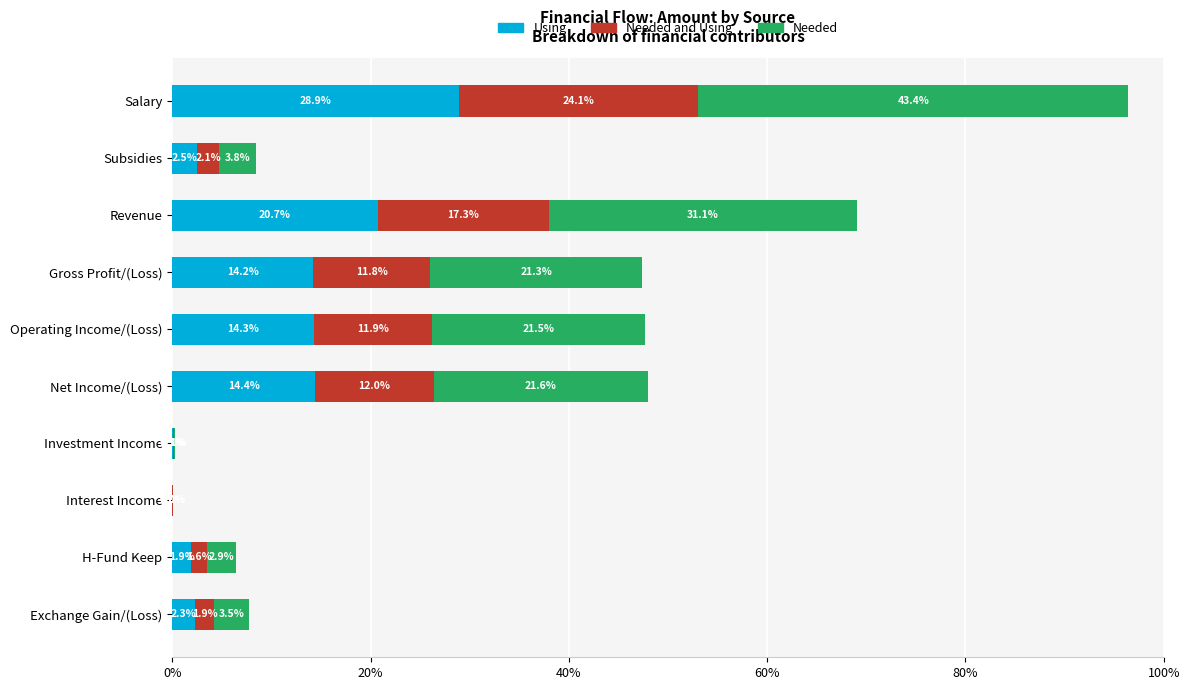

What are all the series names shown in the legend?

Using, Needed and Using, Needed